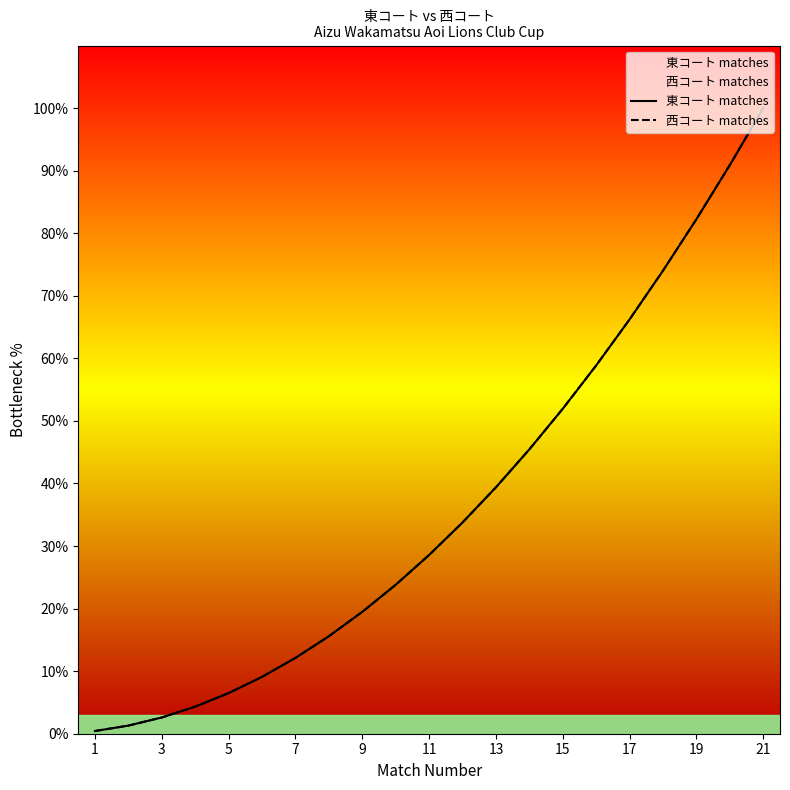

Between 13 and 19, which series saw the biggest shift?

東コート matches